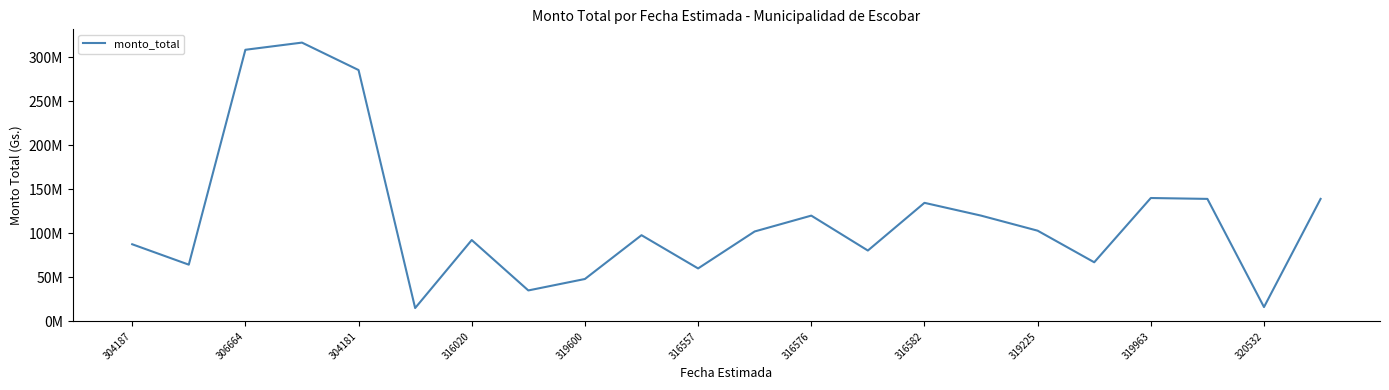

Is this an area chart (filled region under the line)?

No